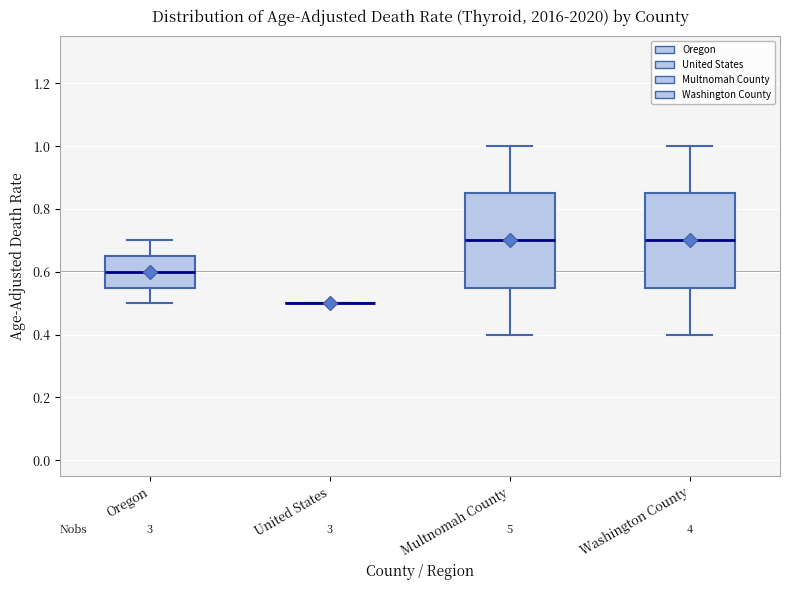

Reading left to right, read every box against the y-axis: the position of its median line, the range the box covers, and the ends of its whiskers. The values are not printed on the chart, so give them approximately, as read against the axis.

Oregon: median 0.60, box 0.56 to 0.66, whiskers 0.50 to 0.70
United States: box collapsed to a line at 0.50, whiskers 0.50 to 0.50
Multnomah County: median 0.70, box 0.56 to 0.86, whiskers 0.40 to 1.00
Washington County: median 0.70, box 0.56 to 0.86, whiskers 0.40 to 1.00